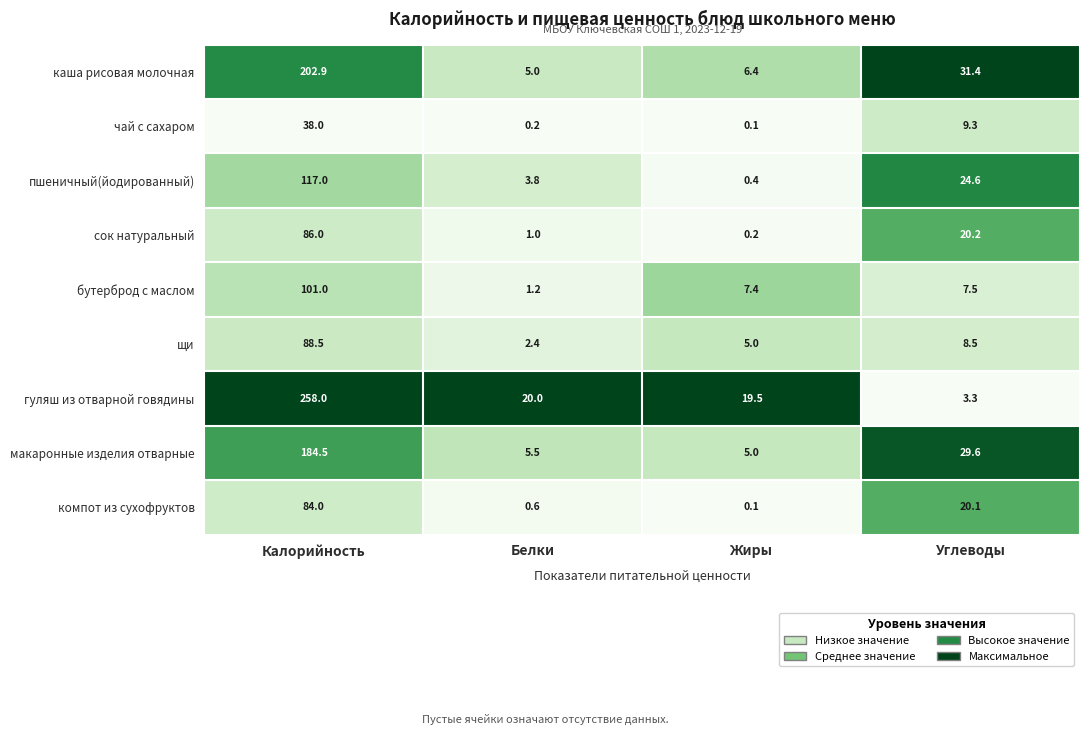

At how many categories does at least one series exceed 0?

4